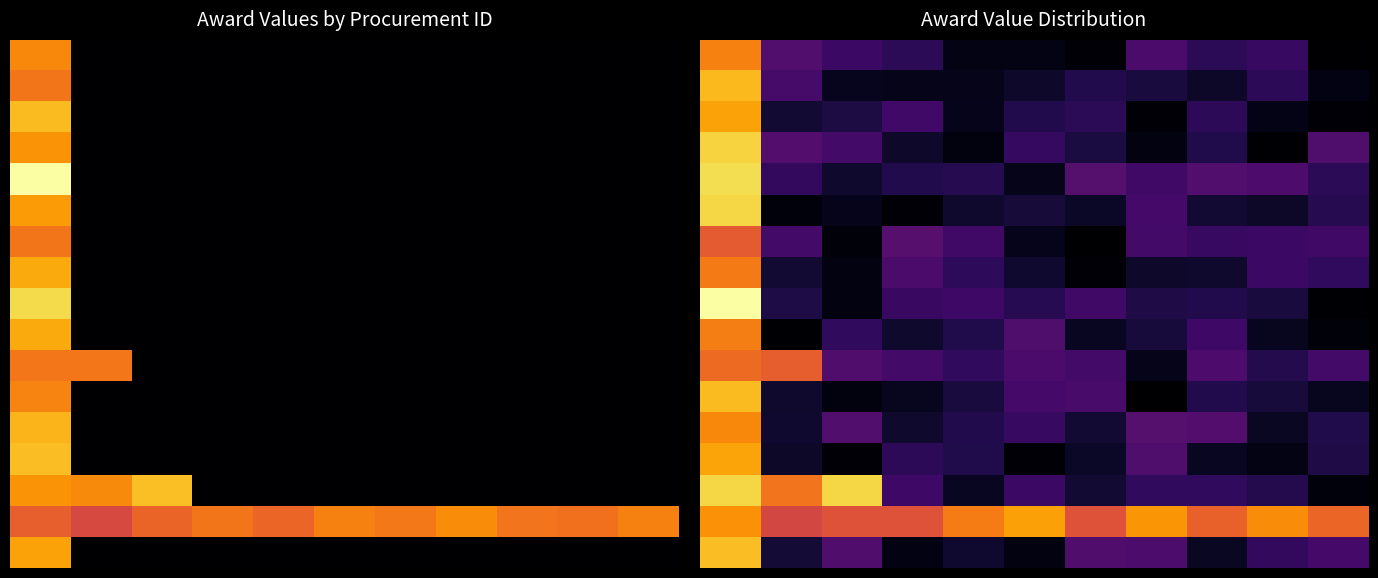

What is the difference between the highest and lowest values at 5?

15.6